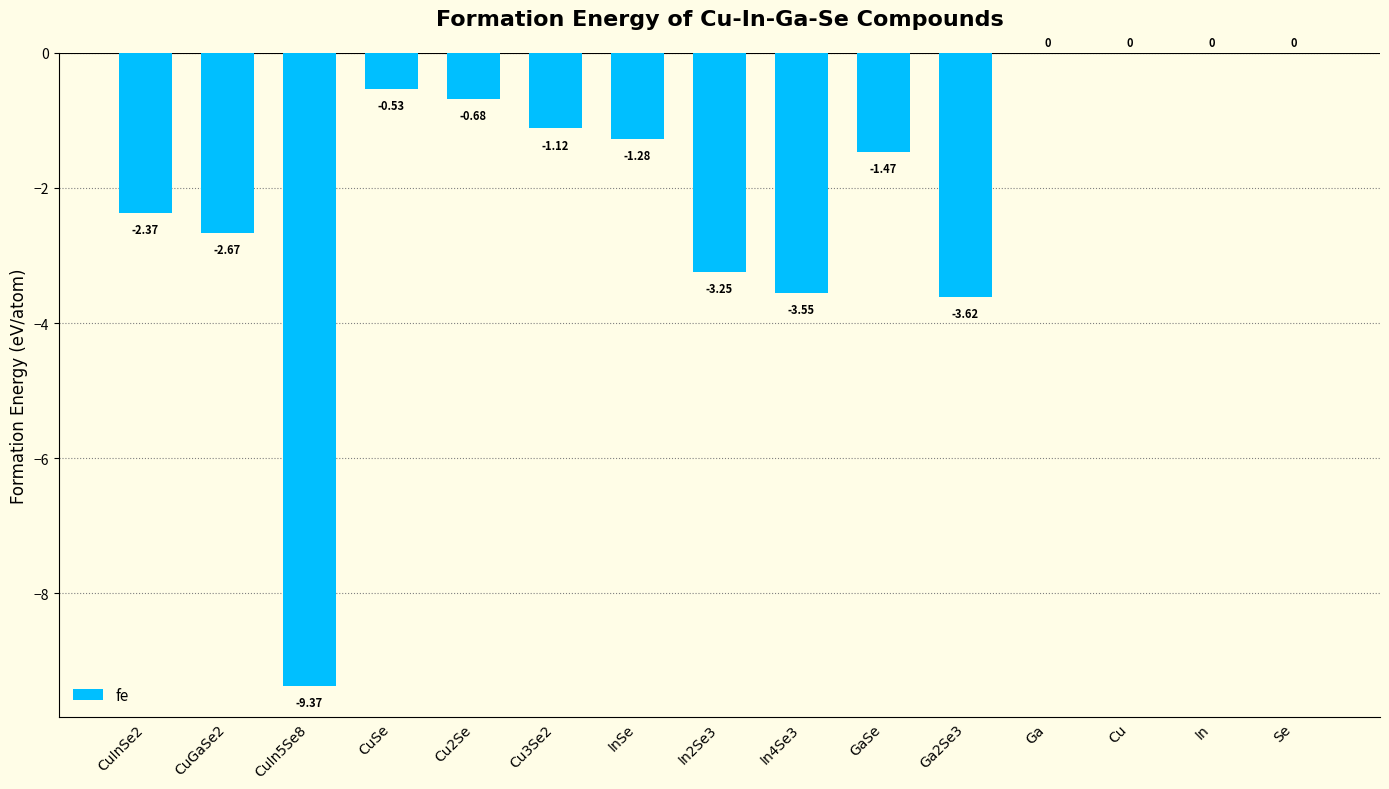

Are the bars horizontal?

No